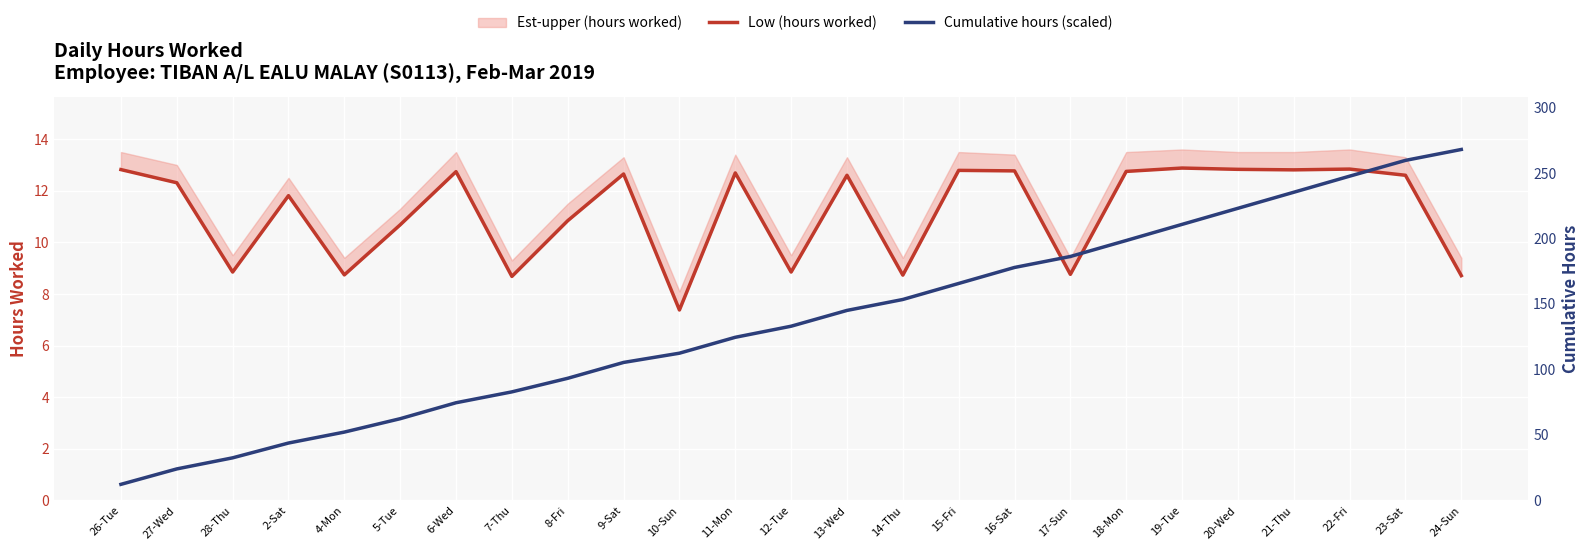

Reading right to left, extract all data points from this chart.

Low (hours worked): 8.7	12.6	12.8	12.8	12.8	12.9	12.8	8.8	12.8	12.8	8.7	12.6	8.8	12.7	7.4	12.7	10.8	8.7	12.7	10.7	8.7	11.8	8.8	12.3	12.8
Cumulative hours (scaled): 13.6	13.2	12.6	11.9	11.3	10.7	10.1	9.5	9.0	8.4	7.8	7.4	6.8	6.3	5.7	5.3	4.7	4.2	3.8	3.2	2.6	2.2	1.6	1.2	0.6